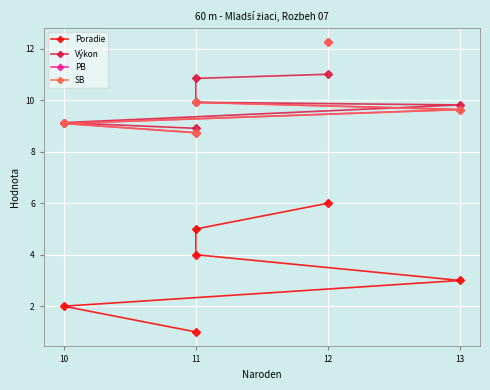

Which series has the widest spread of values?

Poradie